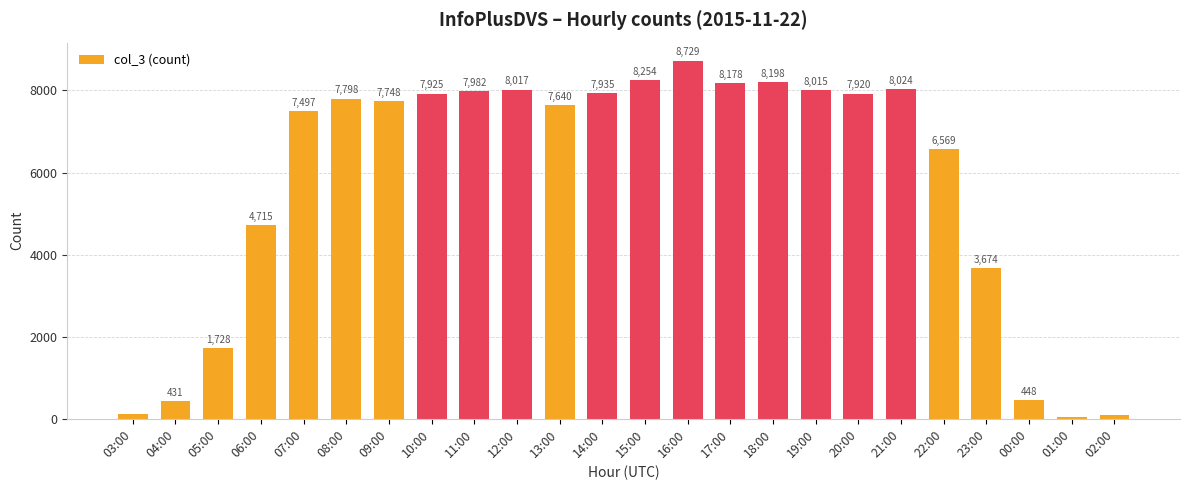

Does the chart contain any negative values?

No